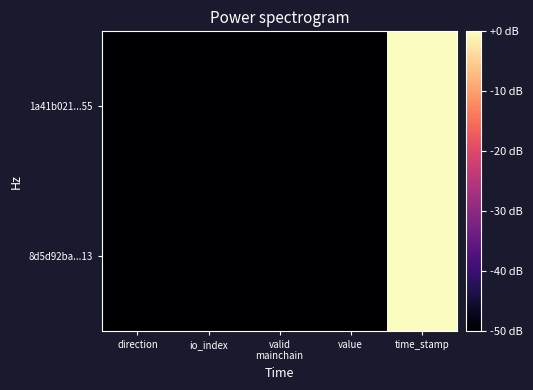

Rank the series at direction from highest to lowest value.

8d5d92ba...13, 1a41b021...55